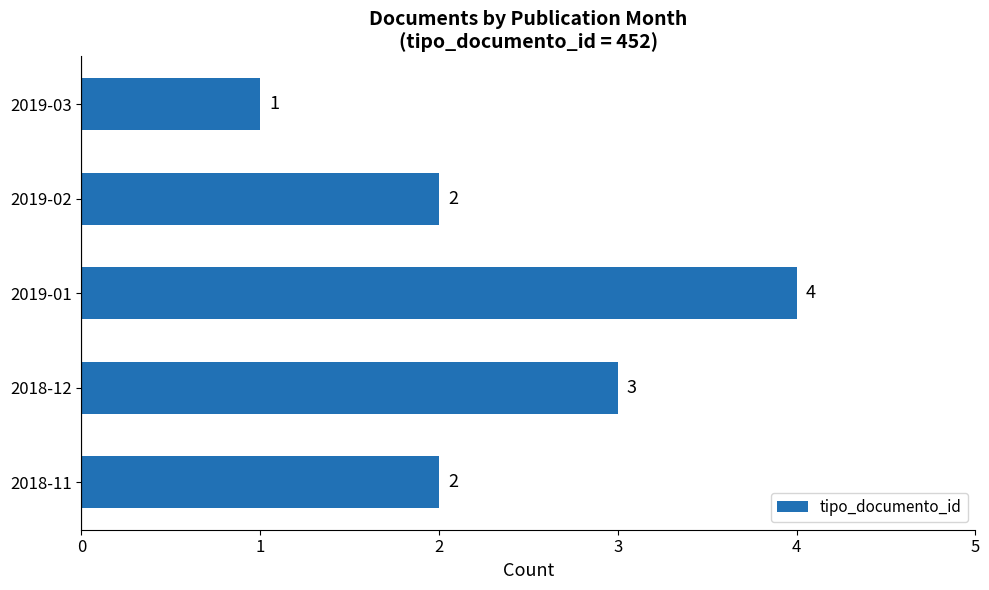

True or false: the data shows 2 at 2019-02.

True